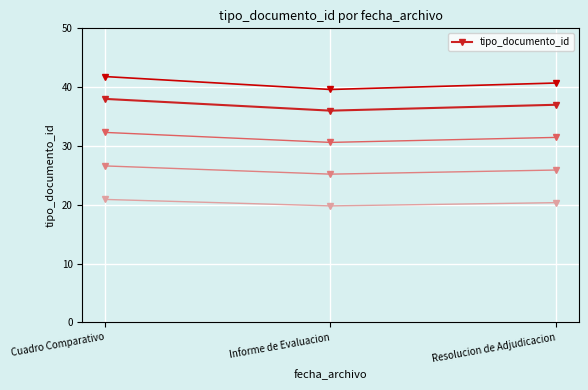

Is it true that the value at Cuadro Comparativo is 20?

False